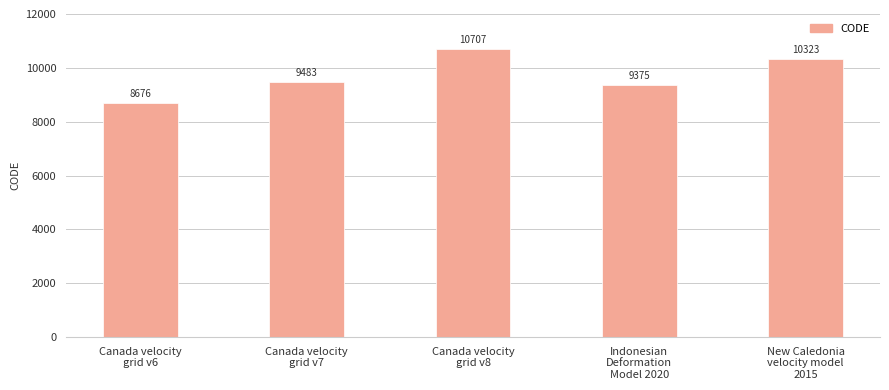

True or false: the data shows 9483 at Canada velocity
grid v7.

True